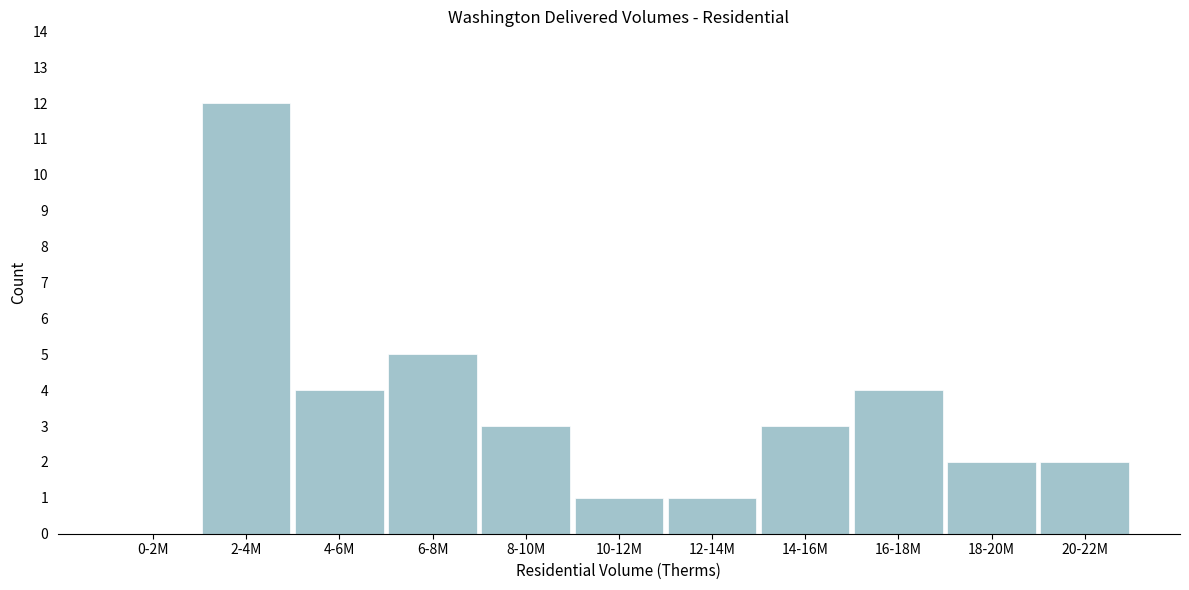

Reading left to right, what are all the values shown in this chart?

0-2M=0	2-4M=12	4-6M=4	6-8M=5	8-10M=3	10-12M=1	12-14M=1	14-16M=3	16-18M=4	18-20M=2	20-22M=2